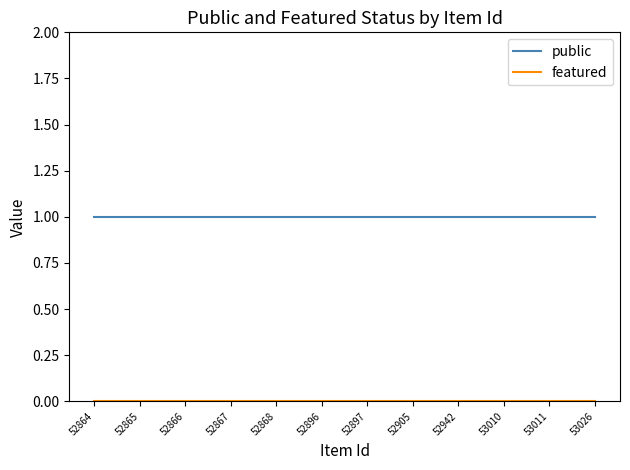

Is it true that public equals 2 at 52866?

False